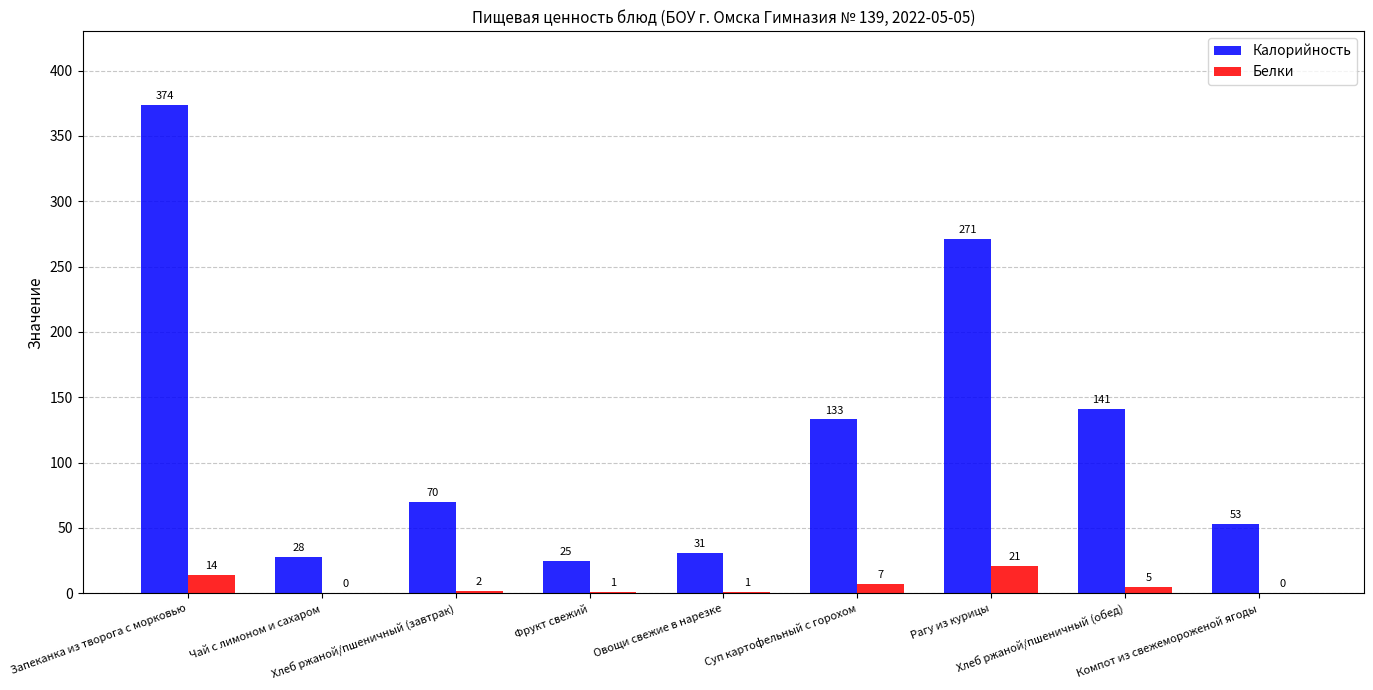

Are the bars horizontal?

No